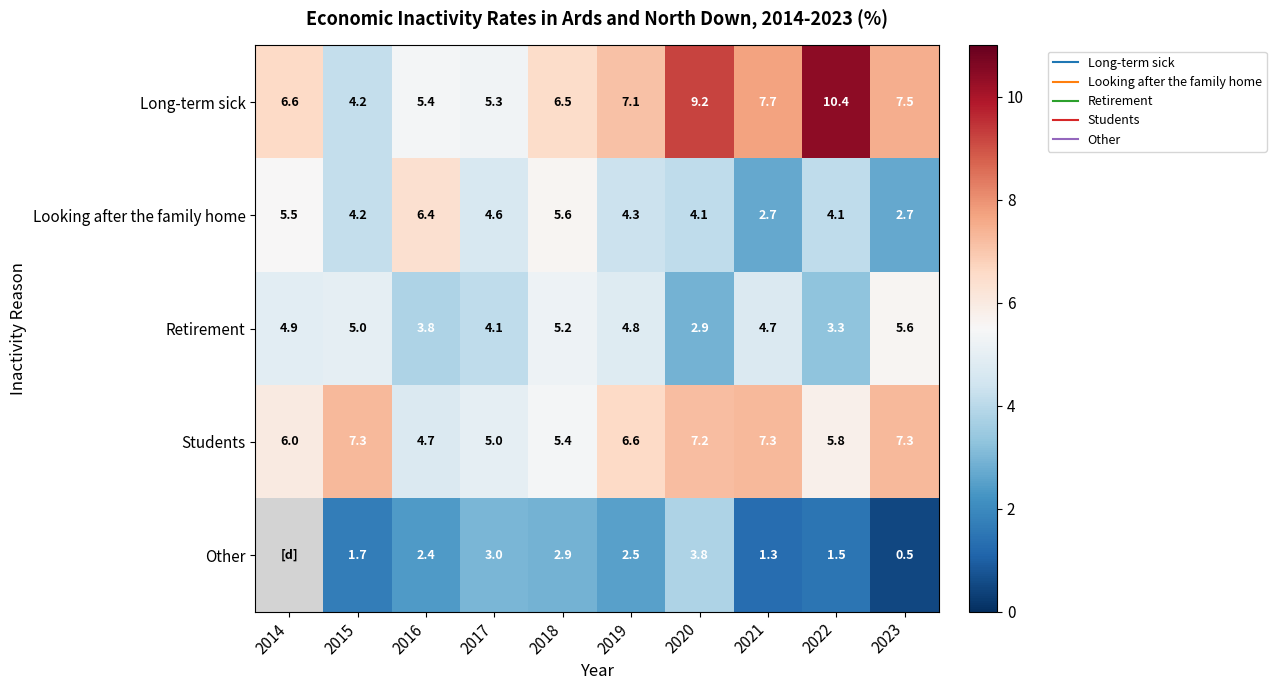

What is the difference between the Looking after the family home values at 2022 and 2019?

0.2